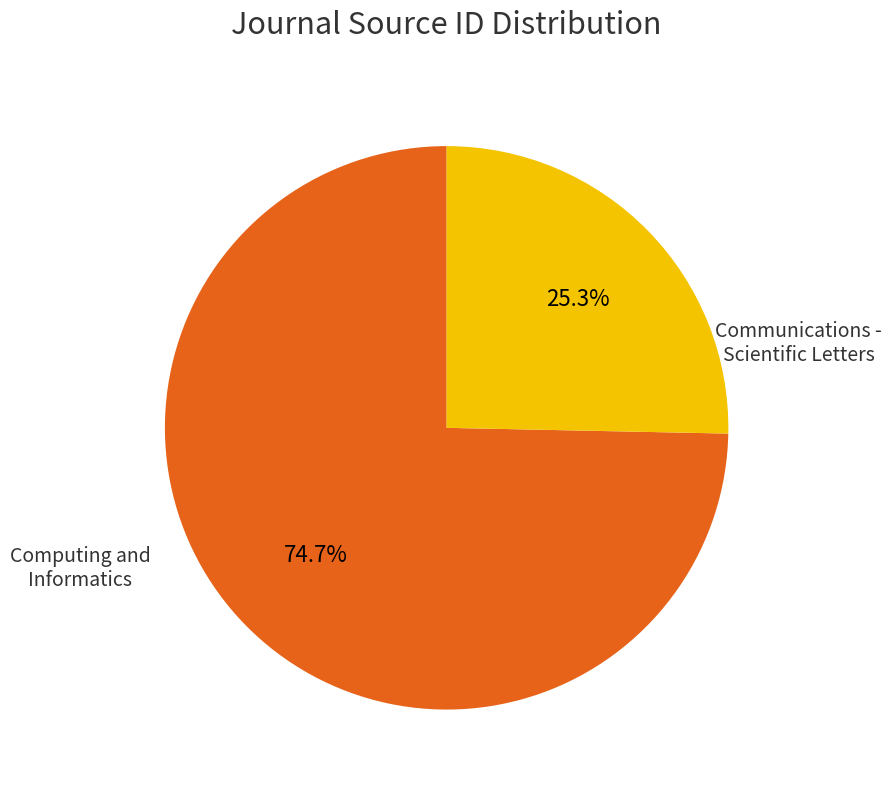

Does any single category account for the majority?

Yes